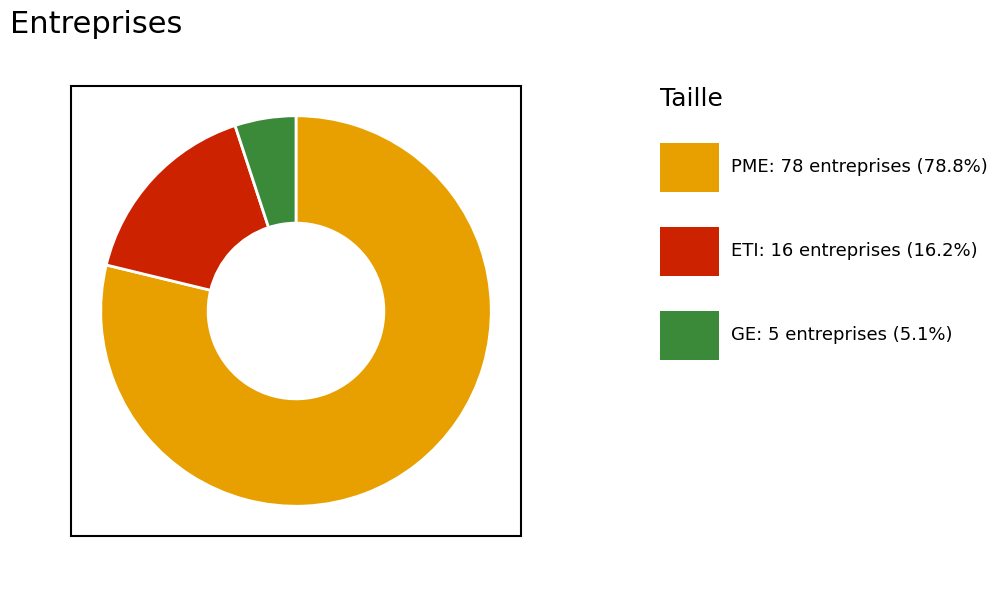

Does any single category account for the majority?

Yes